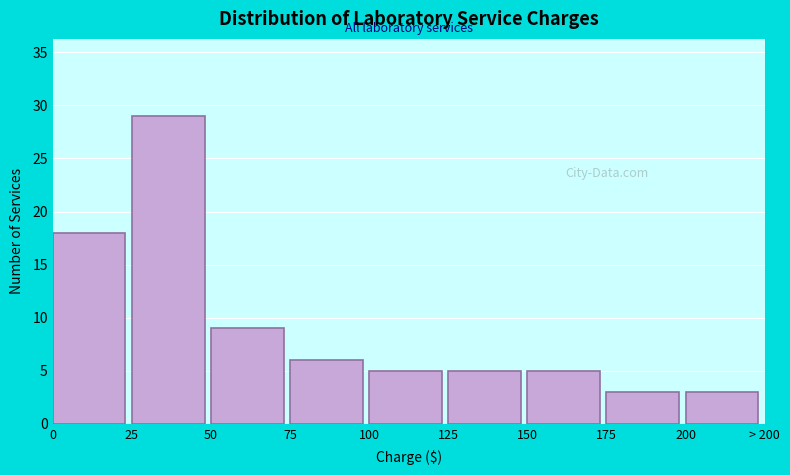

Reading right to left, transcribe all the data shown in this chart.

3	3	5	5	5	6	9	29	18